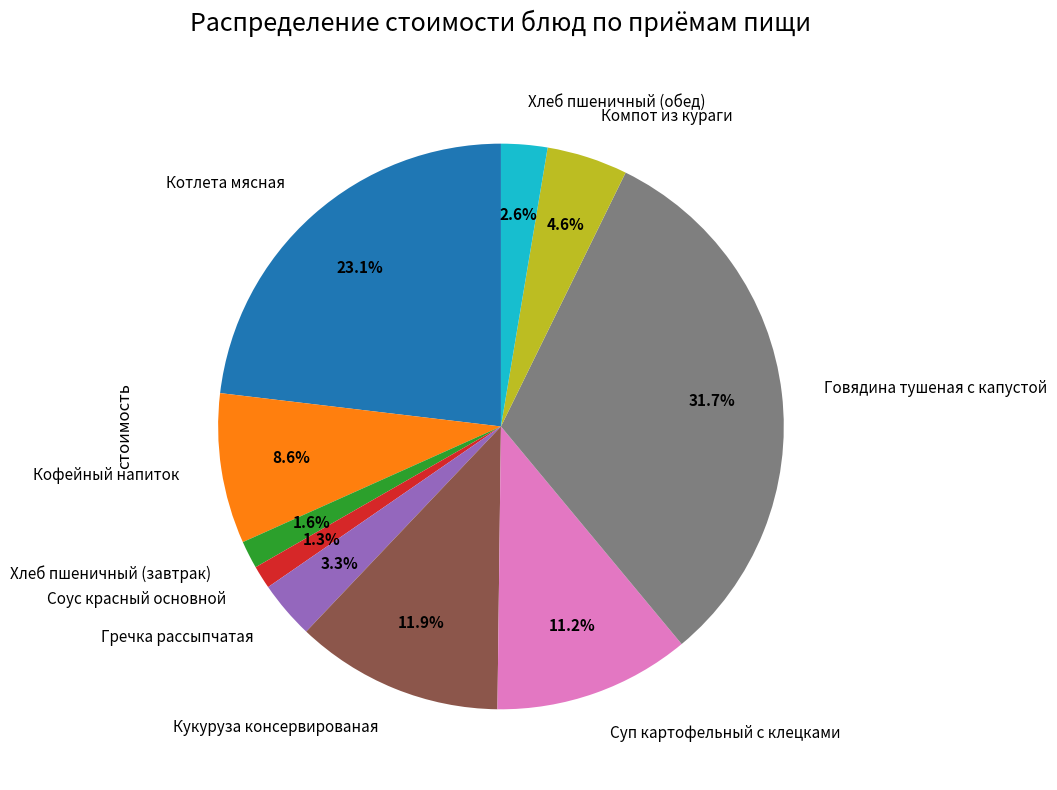

What percentage is NOT represented by Соус красный основной?

98.7%